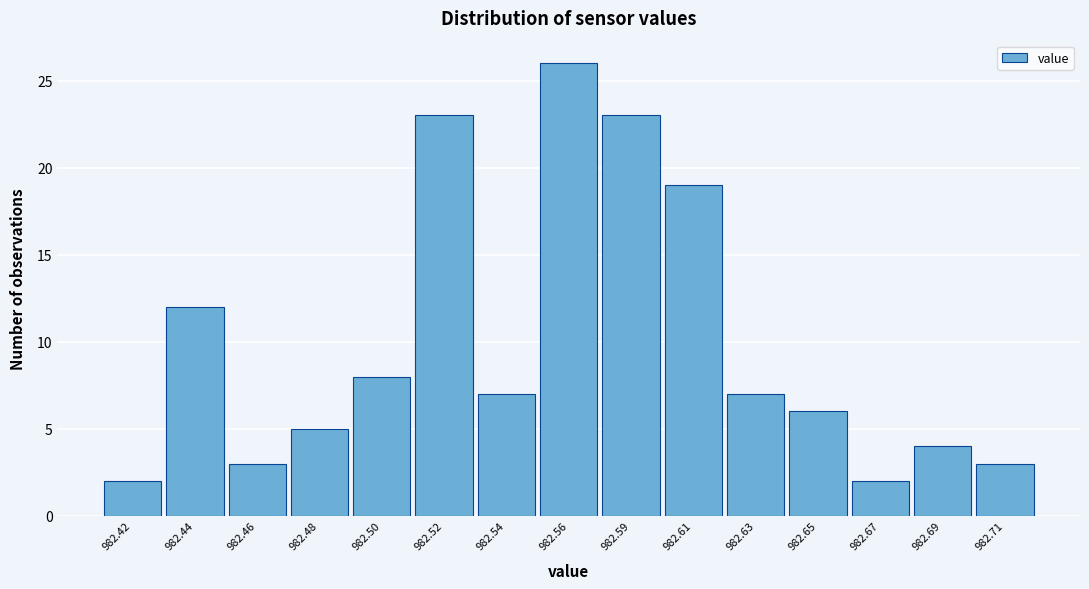

Reading left to right, transcribe all the data shown in this chart.

982.42=2	982.44=12	982.46=3	982.48=5	982.50=8	982.52=23	982.54=7	982.56=26	982.59=23	982.61=19	982.63=7	982.65=6	982.67=2	982.69=4	982.71=3